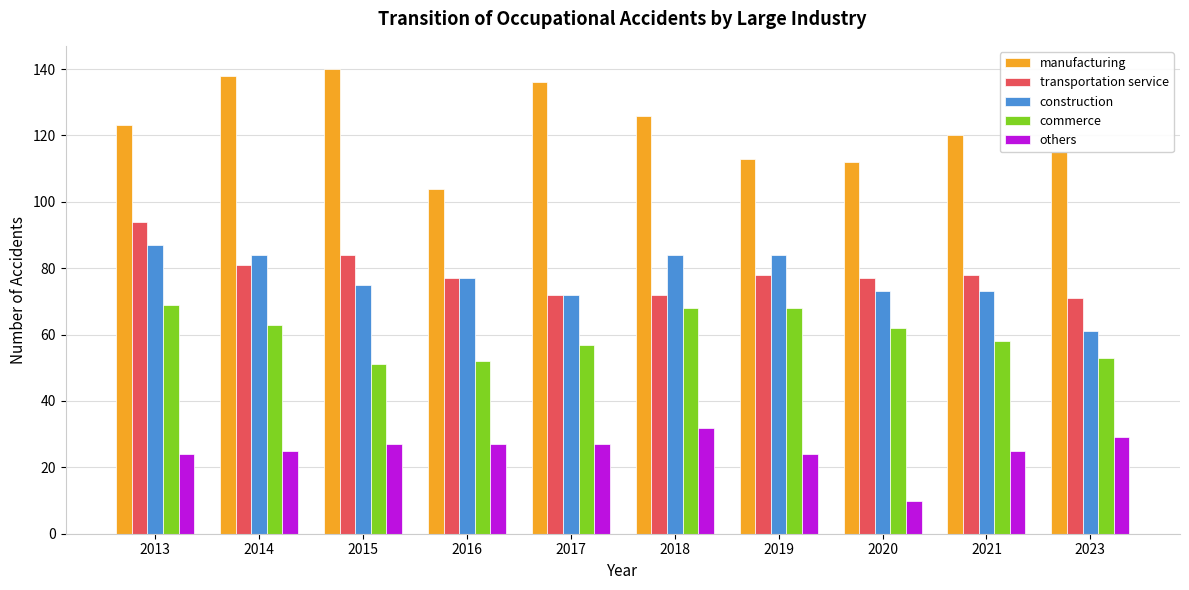

How many series are shown in this chart?

5